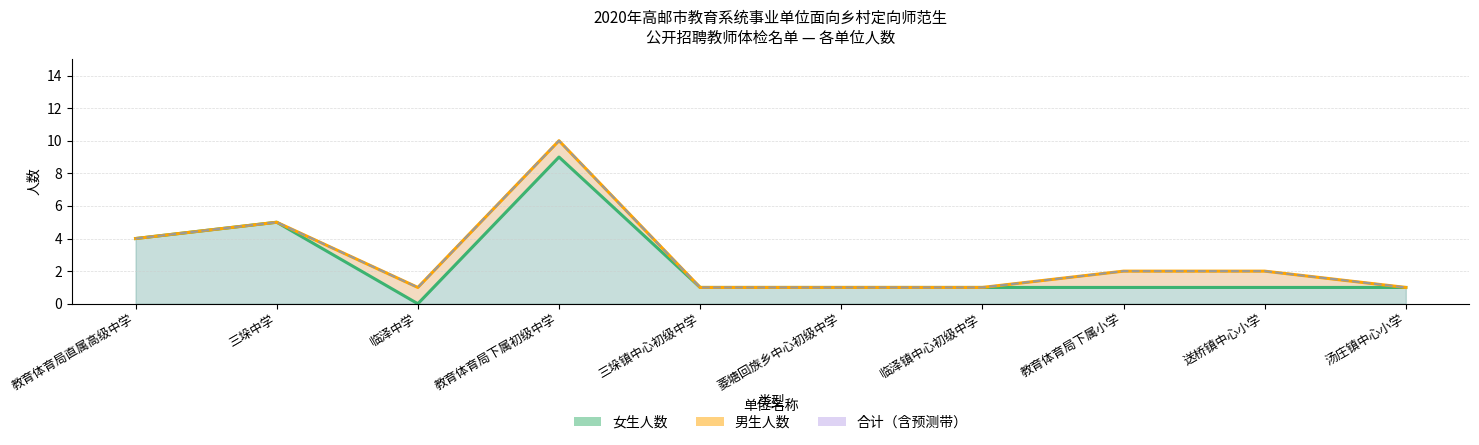

At which label is 女生人数 closest to 4?

教育体育局直属高级中学